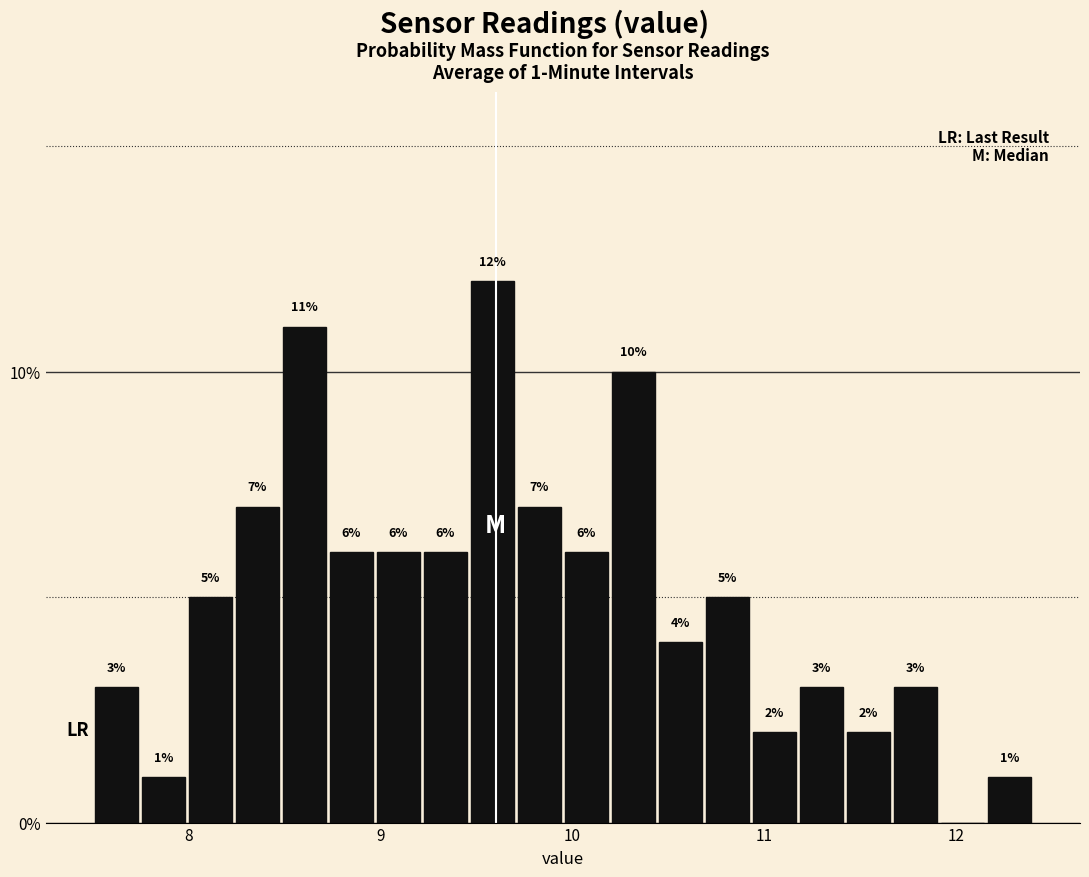

Read against the x-axis, roughly where is the centre of the tallest bar?

9.6